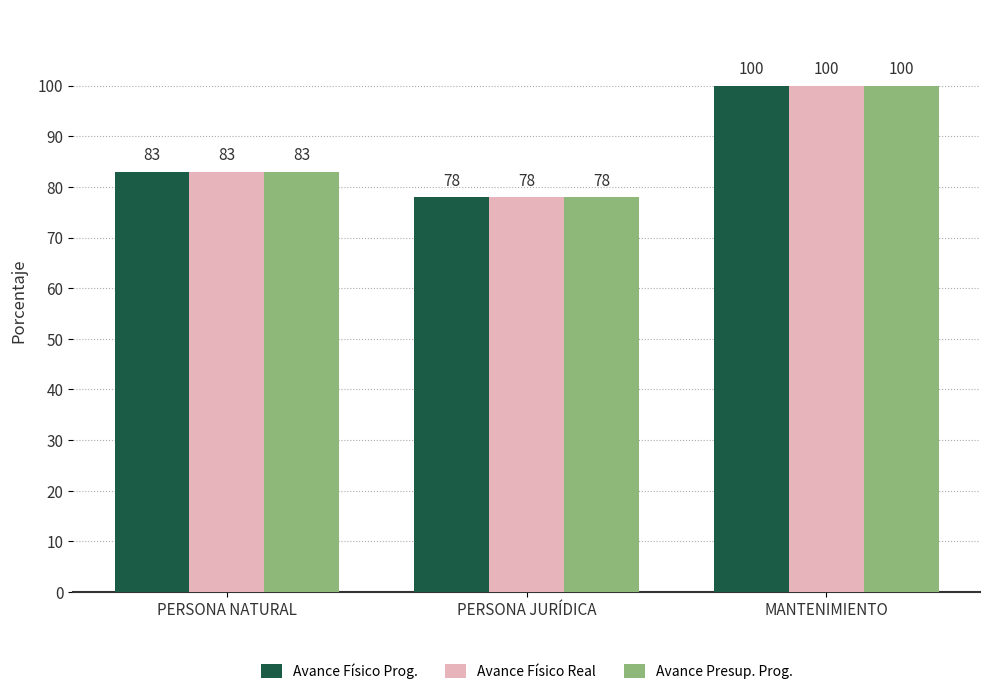

Reading right to left, what are all the values shown in this chart?

Avance Físico Prog.: MANTENIMIENTO=100	PERSONA JURÍDICA=78	PERSONA NATURAL=83
Avance Físico Real: MANTENIMIENTO=100	PERSONA JURÍDICA=78	PERSONA NATURAL=83
Avance Presup. Prog.: MANTENIMIENTO=100	PERSONA JURÍDICA=78	PERSONA NATURAL=83